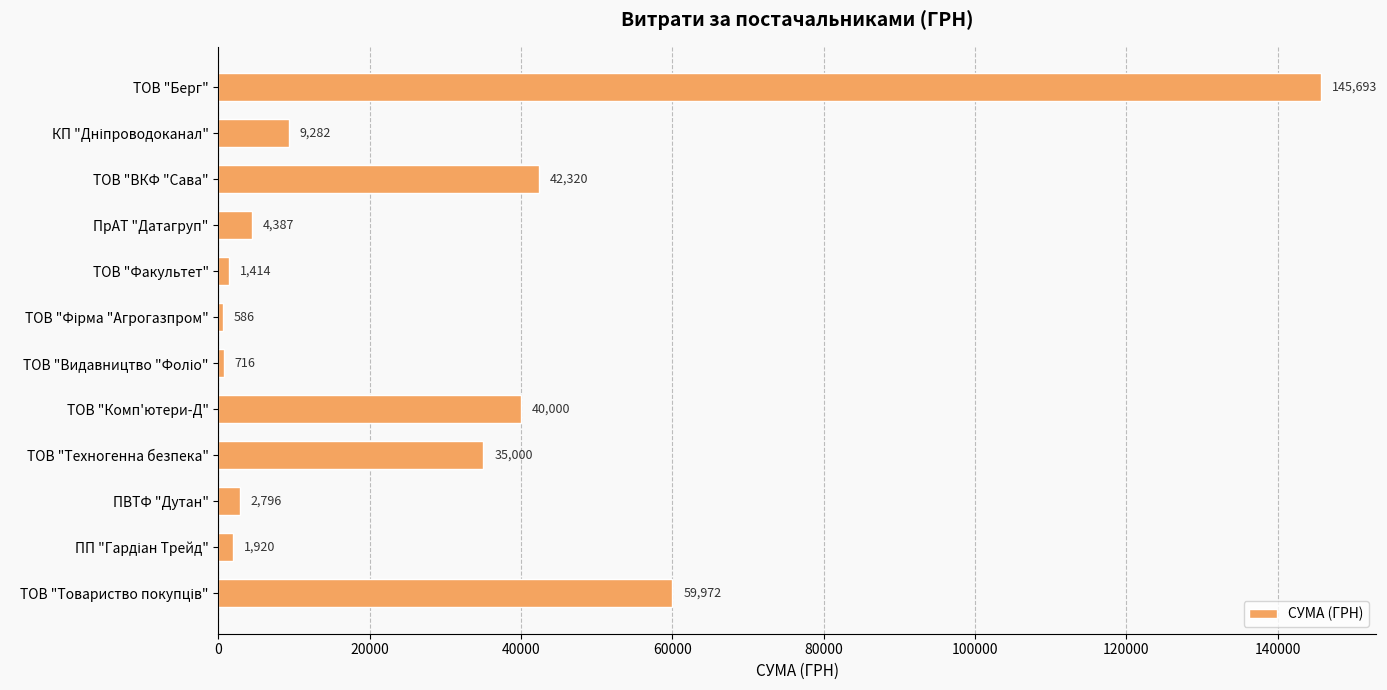

Is it true that the value at ТОВ "Факультет" is 1414.4?

True